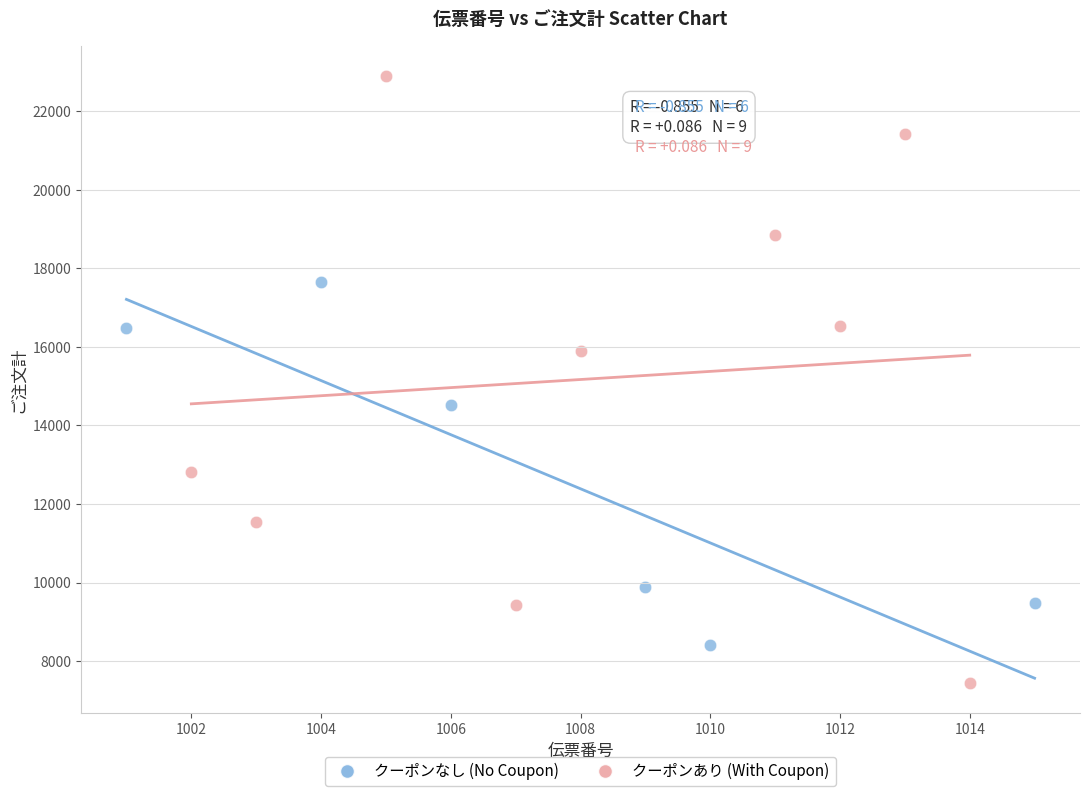

Which series contains the highest Y value?

クーポンあり (With Coupon)